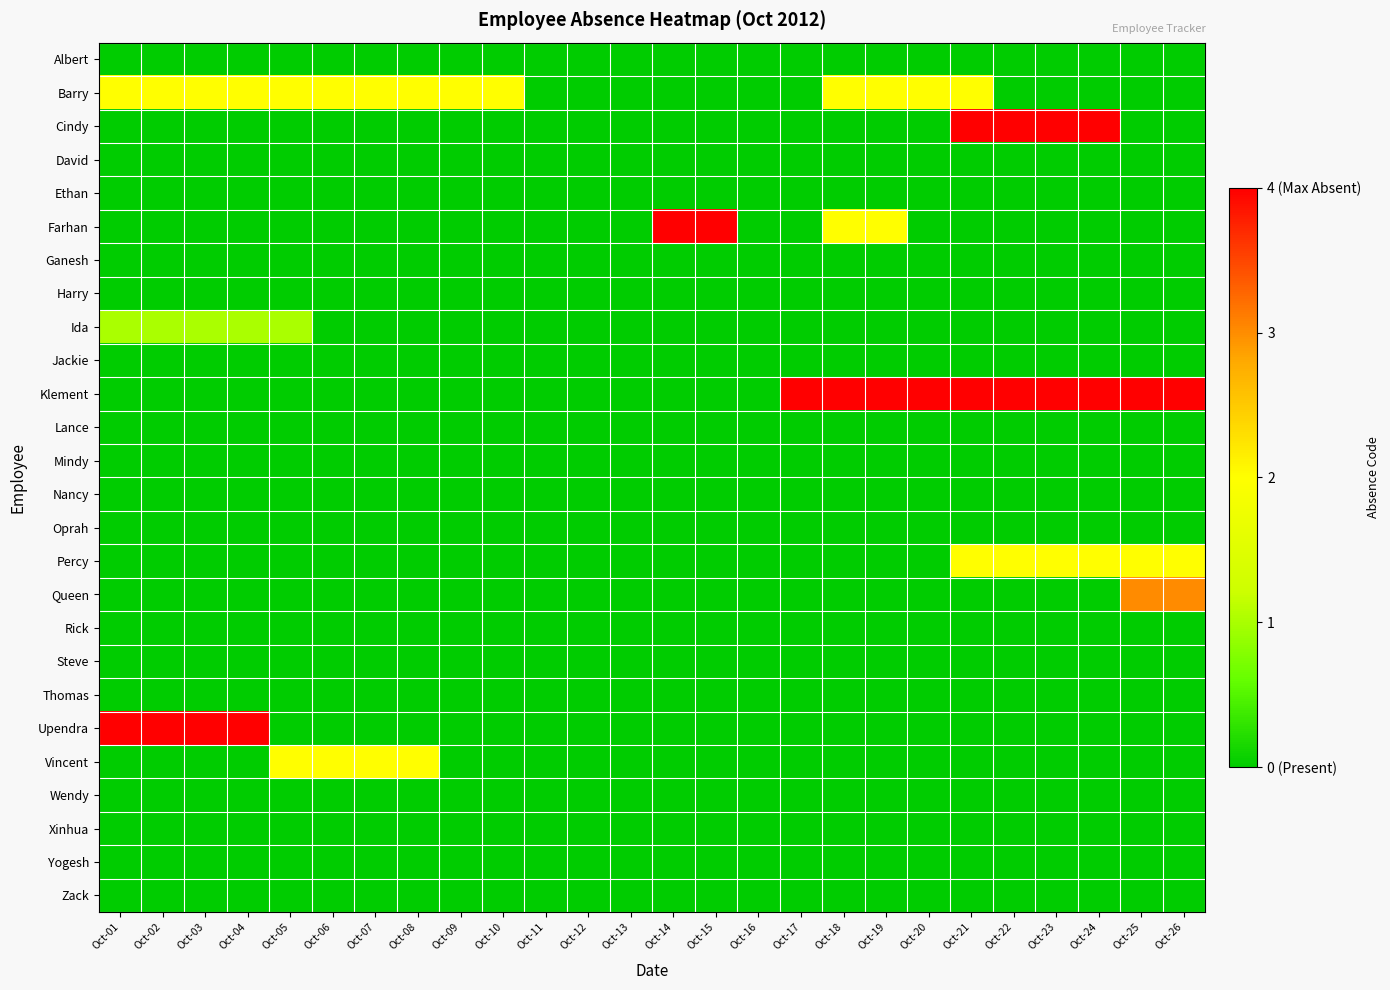

How many categories are shown in the chart?

26